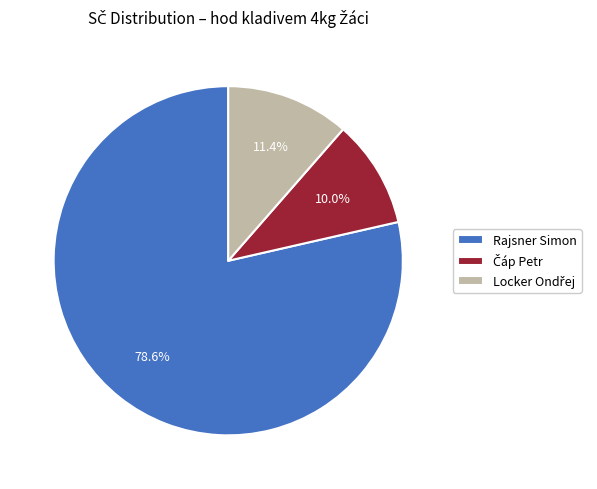

To the nearest percent, what percentage of the pie is Rajsner Simon?

79%